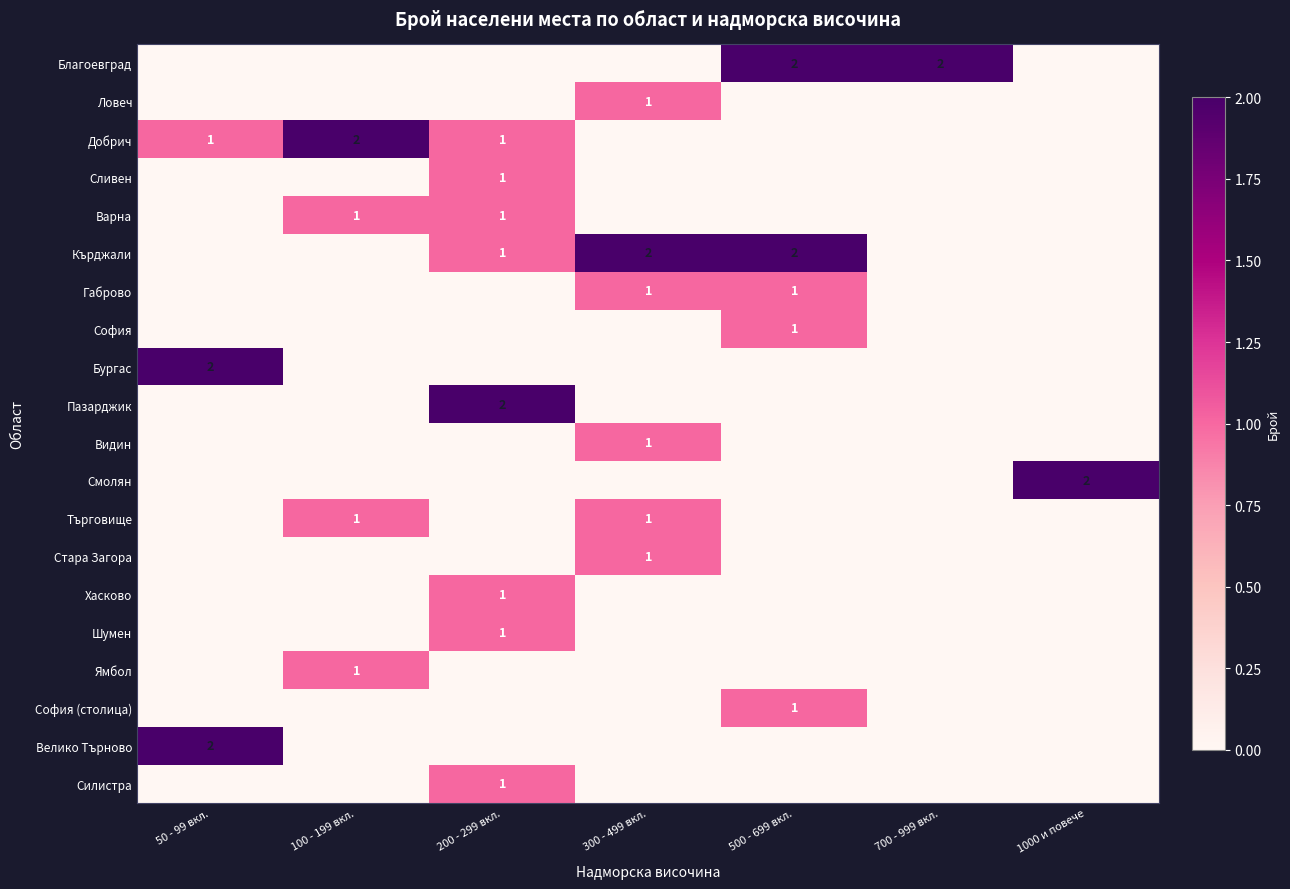

True or false: Пазарджик has a value of 2 at 200 - 299 вкл..

True